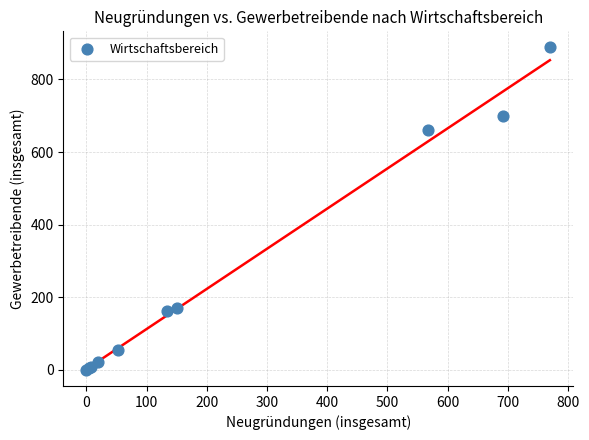

What Y value in the scatter plot is closest to 444?

662